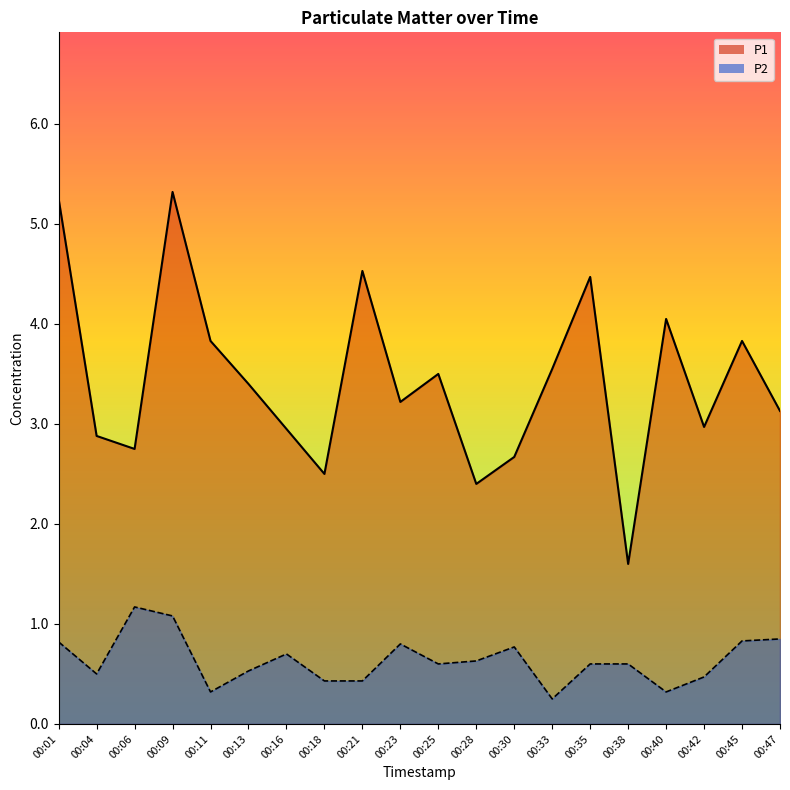

At which category is the sum across all series the highest?

00:09